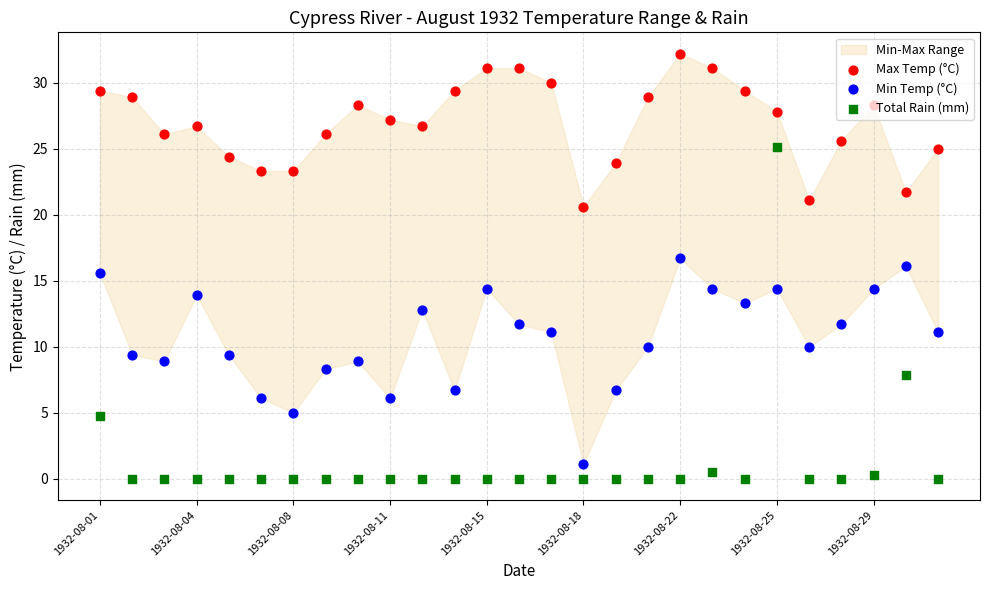

Which series has the largest total across all categories?

Max Temp (°C)